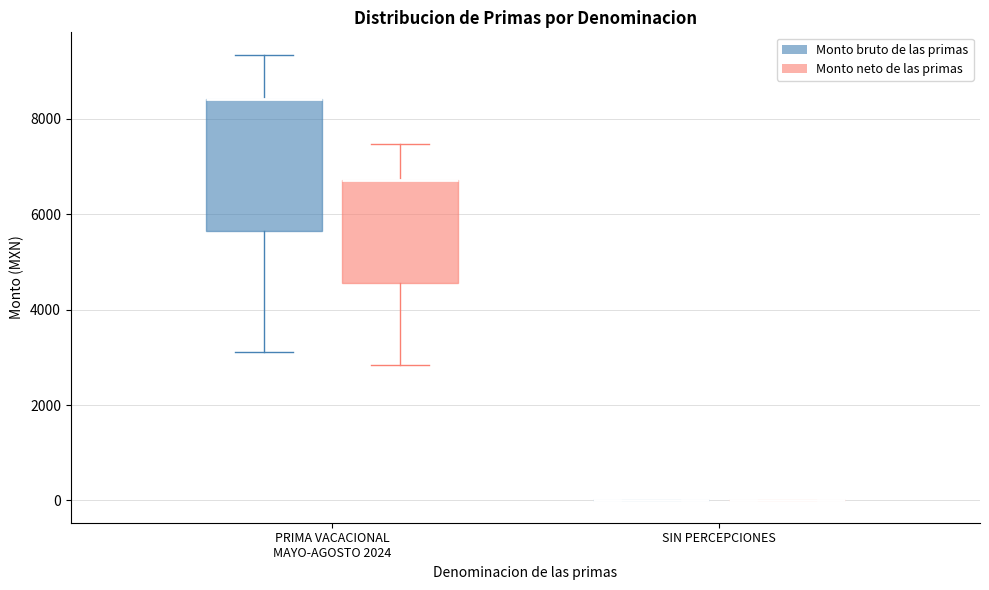

Reading left to right, read every box against the y-axis: the position of its median line, the range the box covers, and the ends of its whiskers. The values are not printed on the chart, so give them approximately, as read against the axis.

PRIMA VACACIONAL MAYO-AGOSTO 2024 (Monto bruto de las primas): median 8400 (drawn on the box's upper edge), box 5600 to 8400, whiskers 3200 to 9400
PRIMA VACACIONAL MAYO-AGOSTO 2024 (Monto neto de las primas): median 6800 (drawn on the box's upper edge), box 4600 to 6800, whiskers 2800 to 7400
SIN PERCEPCIONES (Monto bruto de las primas): box collapsed to a line at 0, whiskers 0 to 0
SIN PERCEPCIONES (Monto neto de las primas): box collapsed to a line at 0, whiskers 0 to 0